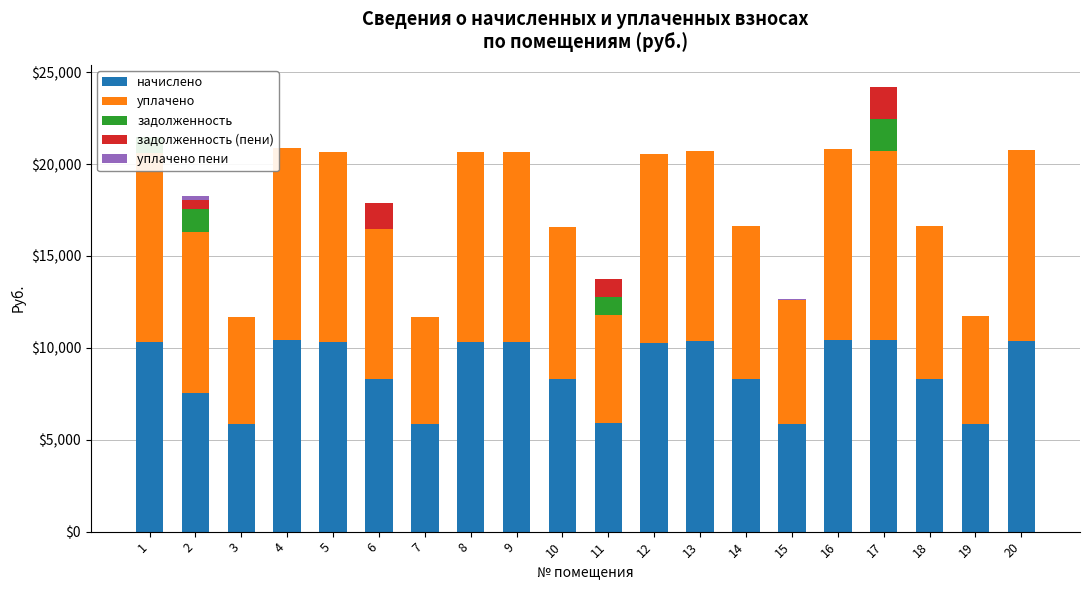

True or false: задолженность has a value of 617.3 at 7.

False